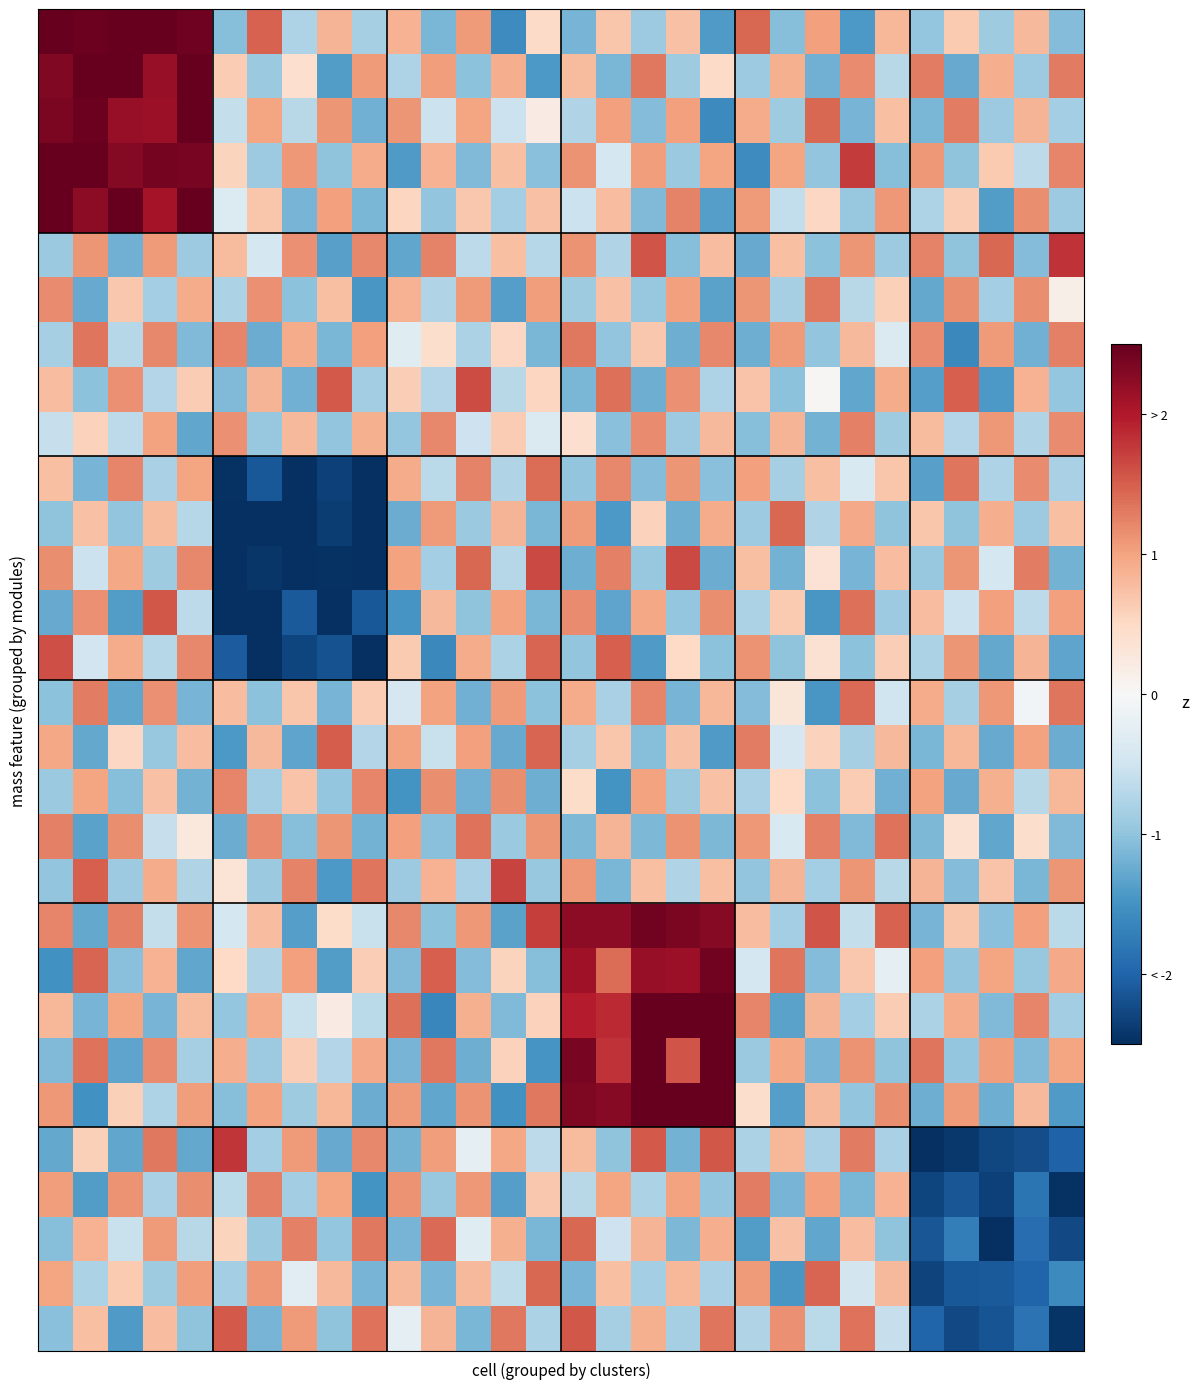

At which category is the sum across all series the highest?

3